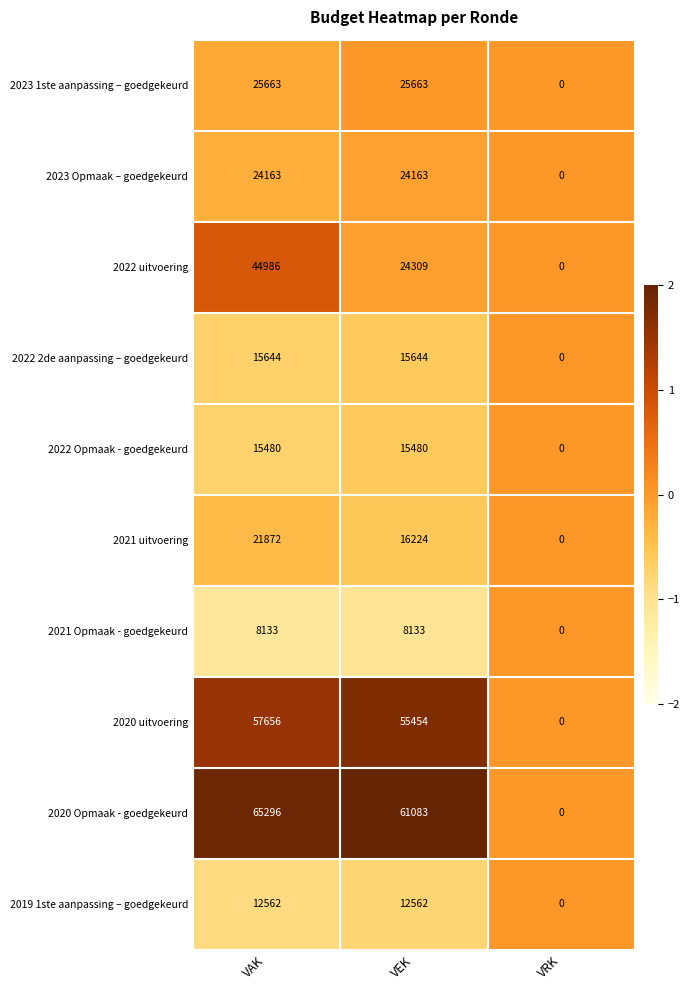

At which label does 2020 Opmaak - goedgekeurd first exceed 61083?

VAK